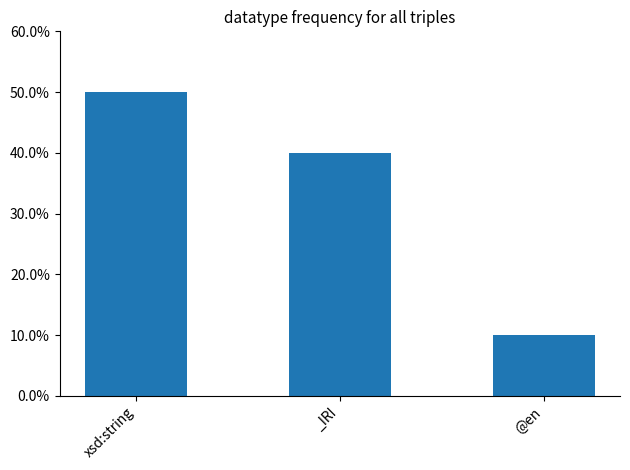

Does the chart contain any negative values?

No